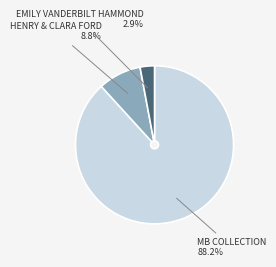

Is there any slice that represents more than half of the pie?

Yes